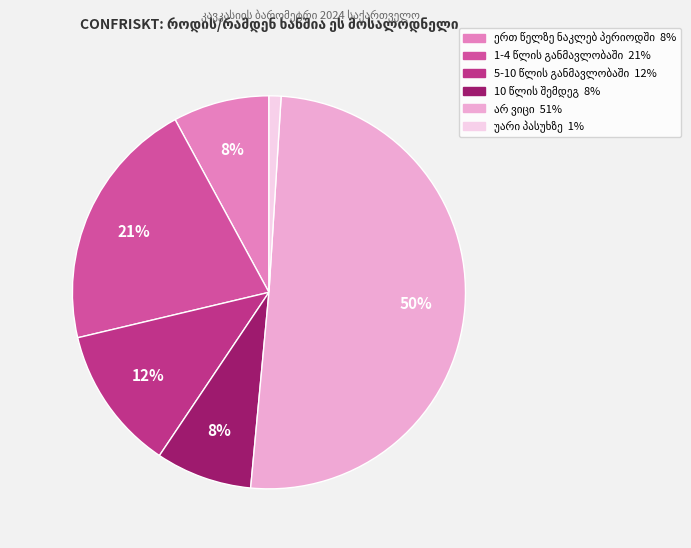

To the nearest percent, what is the average slice percentage?

17%